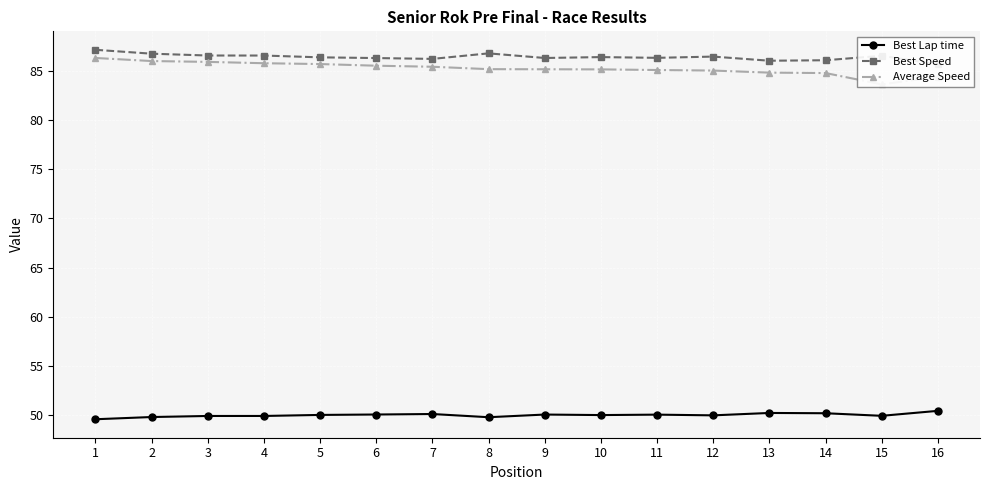

Which series changed the most between 4 and 14?

Average Speed